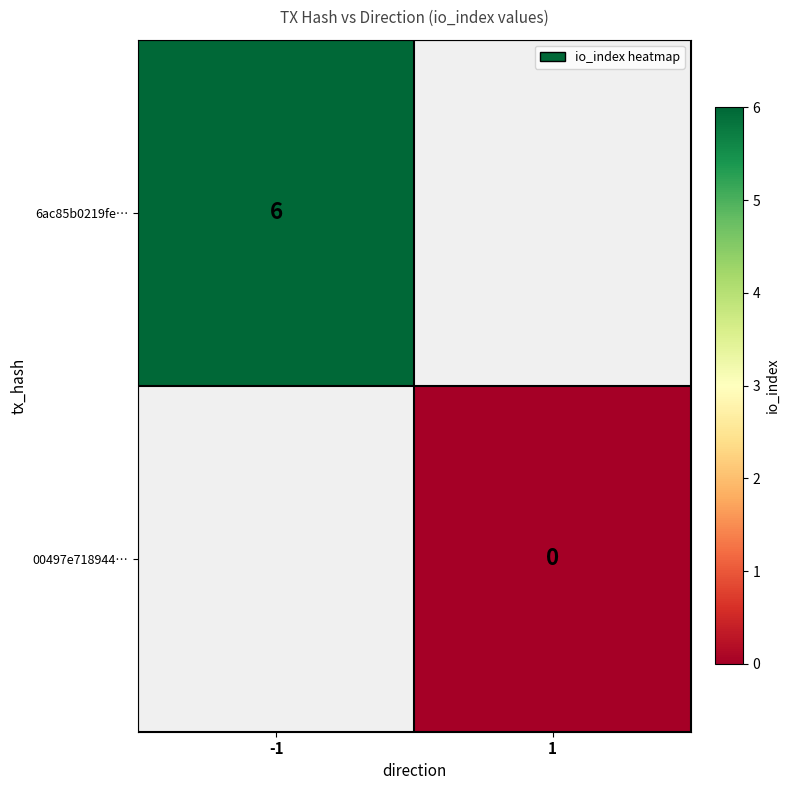

Is it true that 6ac85b0219fe… equals 6 at -1?

True